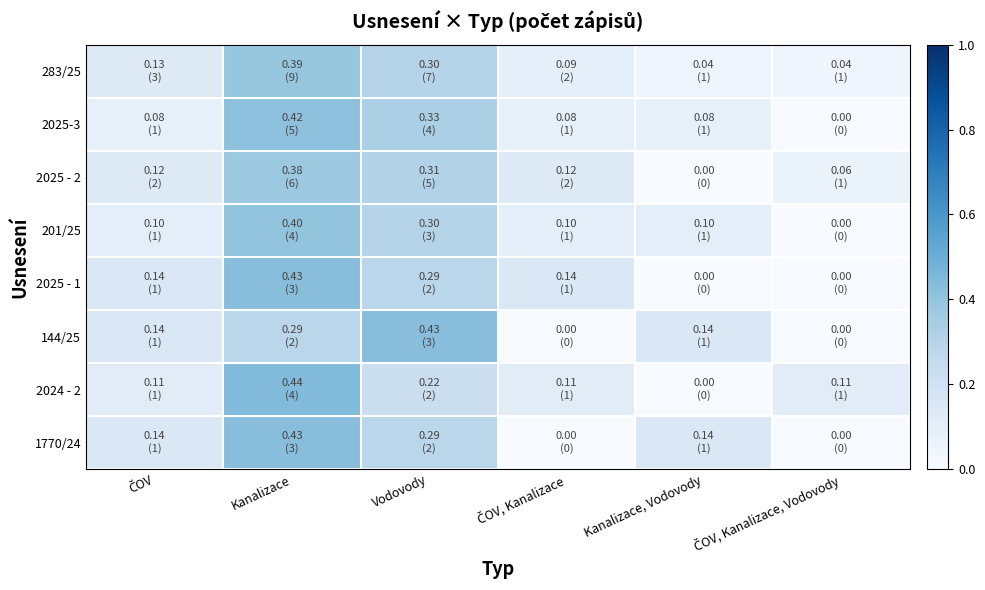

Reading left to right, extract all data points from this chart.

283/25: ČOV=0.1	Kanalizace=0.4	Vodovody=0.3	ČOV, Kanalizace=0.1	Kanalizace, Vodovody=0.0	ČOV, Kanalizace, Vodovody=0.0
2025-3: ČOV=0.1	Kanalizace=0.4	Vodovody=0.3	ČOV, Kanalizace=0.1	Kanalizace, Vodovody=0.1	ČOV, Kanalizace, Vodovody=0.0
2025 - 2: ČOV=0.1	Kanalizace=0.4	Vodovody=0.3	ČOV, Kanalizace=0.1	Kanalizace, Vodovody=0.0	ČOV, Kanalizace, Vodovody=0.1
201/25: ČOV=0.1	Kanalizace=0.4	Vodovody=0.3	ČOV, Kanalizace=0.1	Kanalizace, Vodovody=0.1	ČOV, Kanalizace, Vodovody=0.0
2025 - 1: ČOV=0.1	Kanalizace=0.4	Vodovody=0.3	ČOV, Kanalizace=0.1	Kanalizace, Vodovody=0.0	ČOV, Kanalizace, Vodovody=0.0
144/25: ČOV=0.1	Kanalizace=0.3	Vodovody=0.4	ČOV, Kanalizace=0.0	Kanalizace, Vodovody=0.1	ČOV, Kanalizace, Vodovody=0.0
2024 - 2: ČOV=0.1	Kanalizace=0.4	Vodovody=0.2	ČOV, Kanalizace=0.1	Kanalizace, Vodovody=0.0	ČOV, Kanalizace, Vodovody=0.1
1770/24: ČOV=0.1	Kanalizace=0.4	Vodovody=0.3	ČOV, Kanalizace=0.0	Kanalizace, Vodovody=0.1	ČOV, Kanalizace, Vodovody=0.0